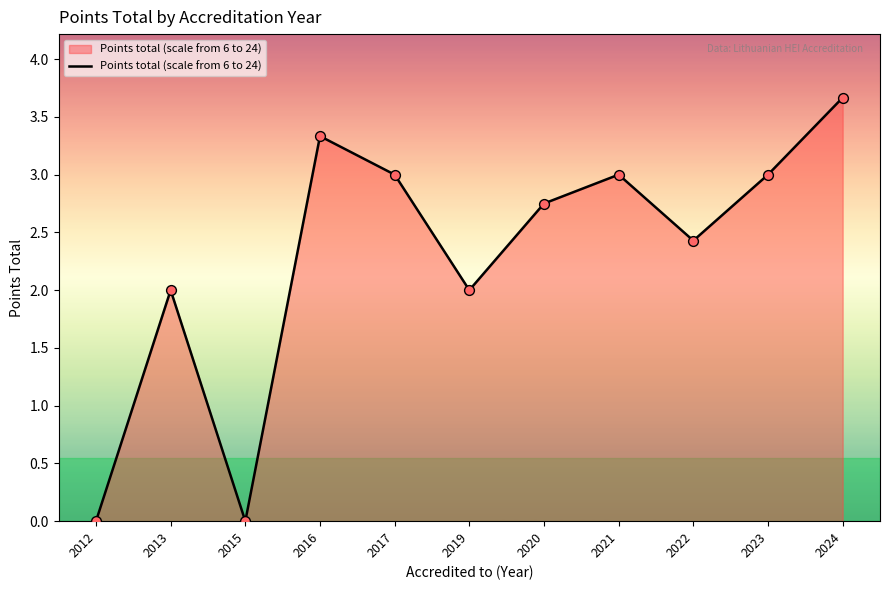

What is the change in value from 2019 to 2022?

+0.4